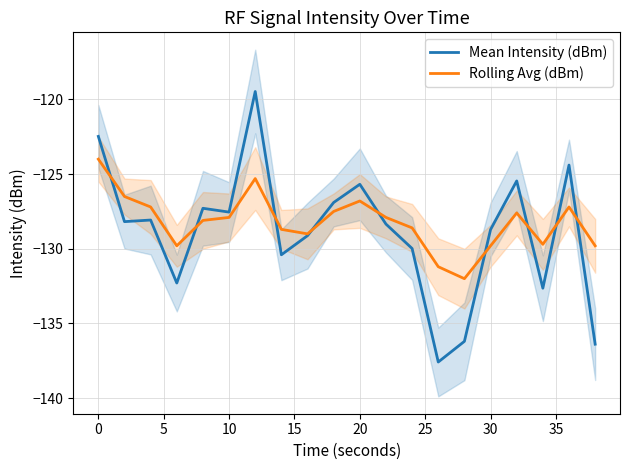

How many lines are shown in the chart?

2